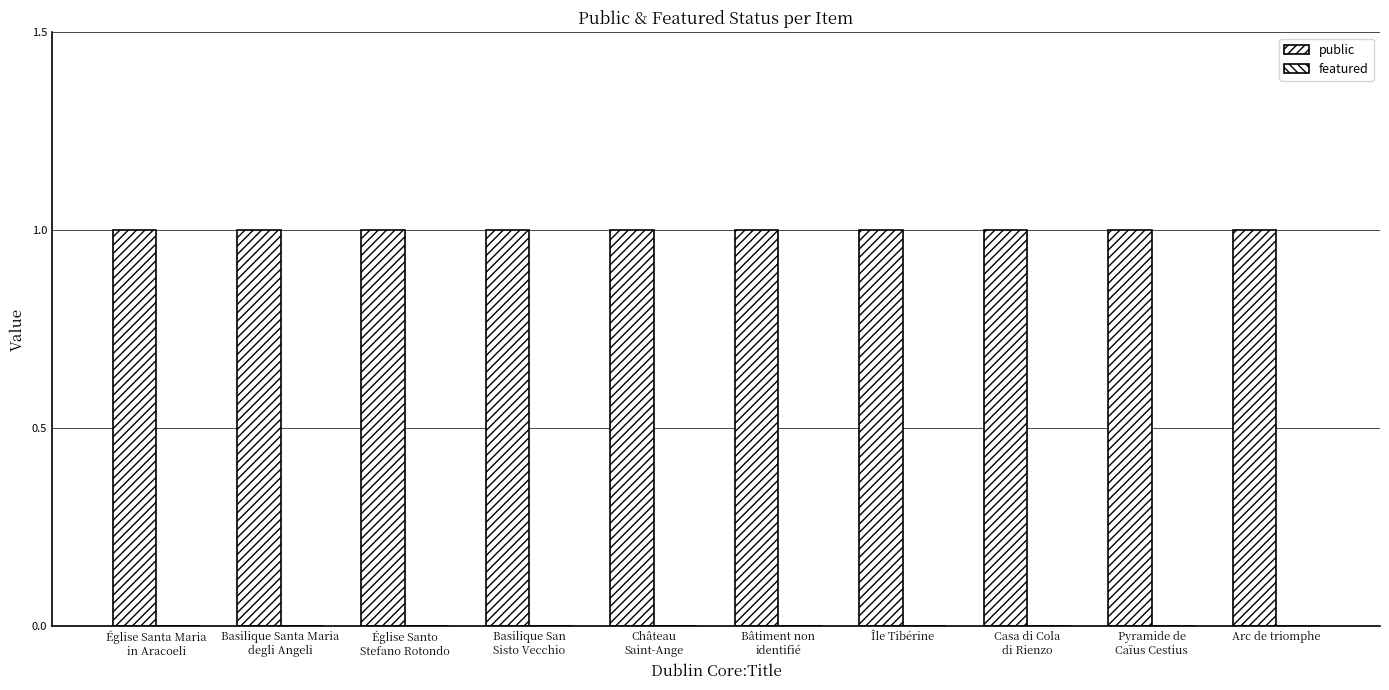

Count the number of categories in the chart.

10